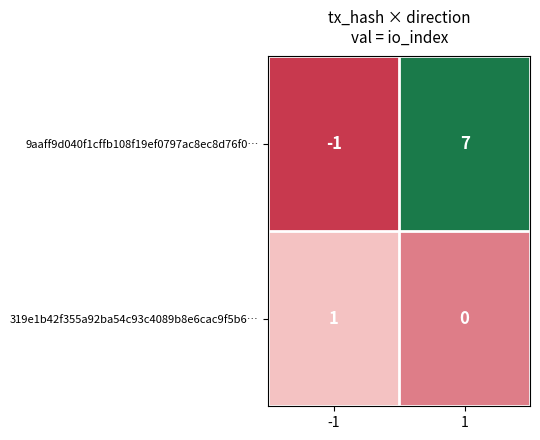

What is the difference between the highest and lowest values at 1?

7